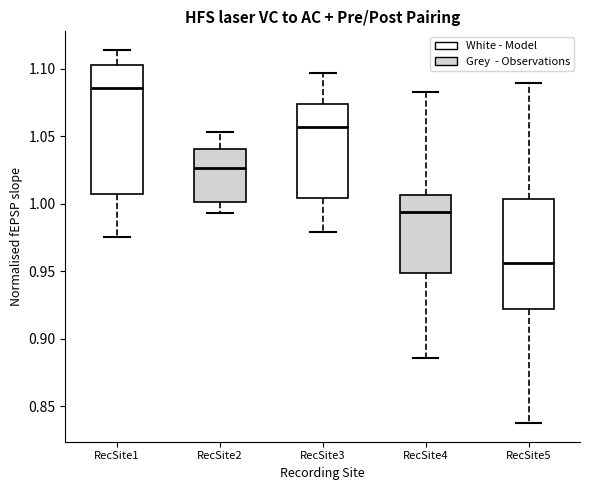

Which box's median line is the highest?

RecSite1